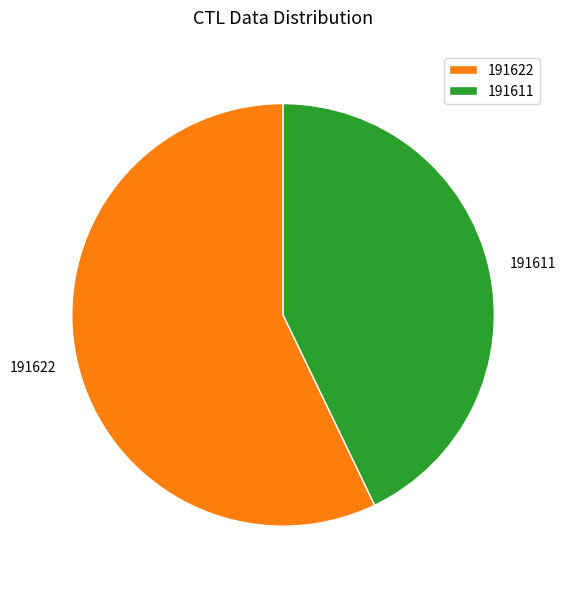

Which has a higher value, 191622 or 191611?

191622